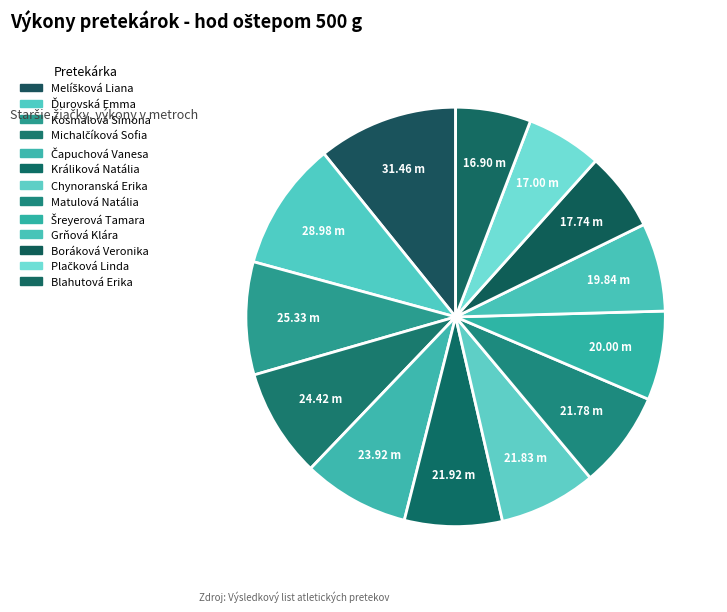

Which category has the biggest portion of the pie?

Melíšková Liana